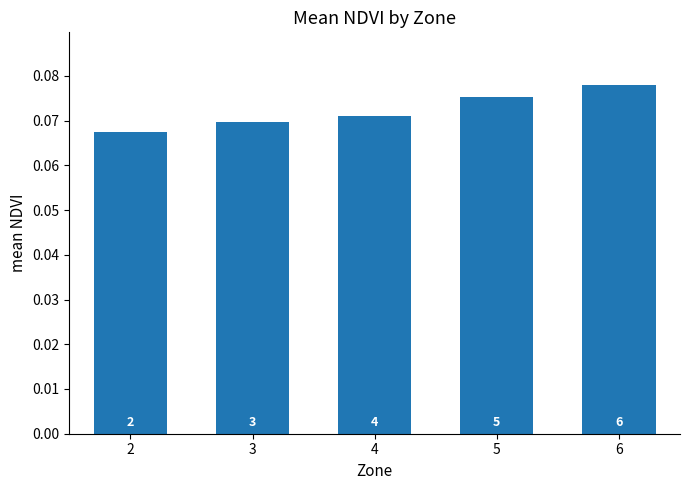

Reading left to right, transcribe all the data shown in this chart.

2=0.1	3=0.1	4=0.1	5=0.1	6=0.1